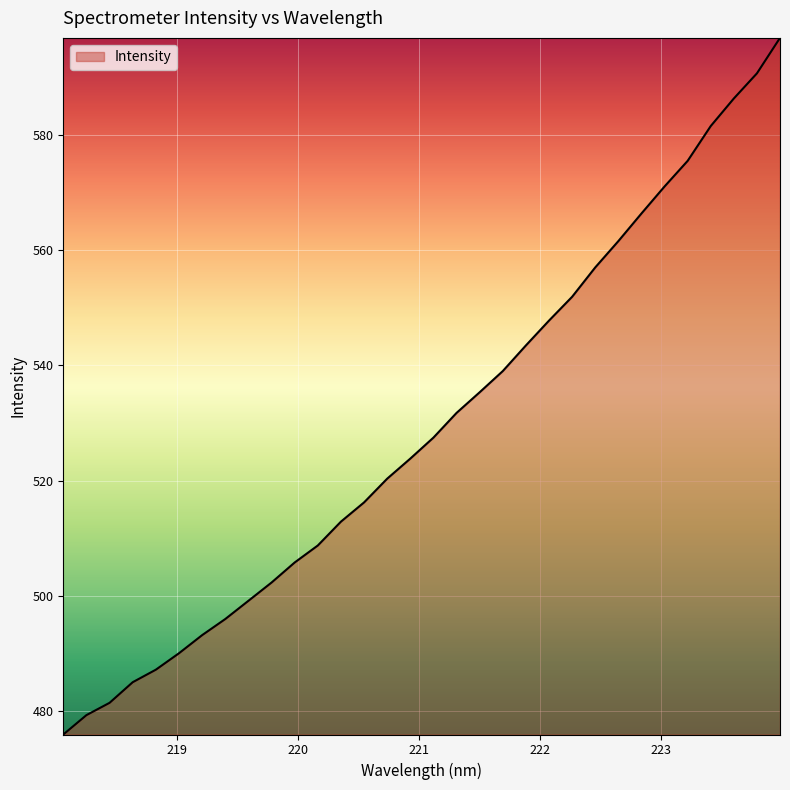

What is the difference between the maximum and minimum values?

120.9